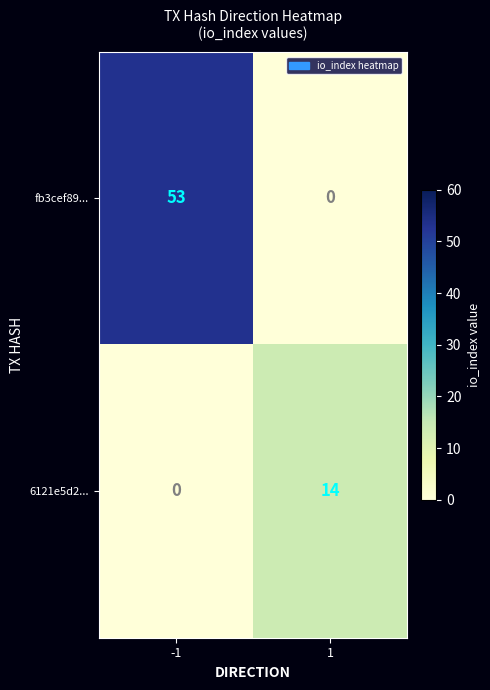

The fb3cef89... series shows 30 at -1. True or false?

False